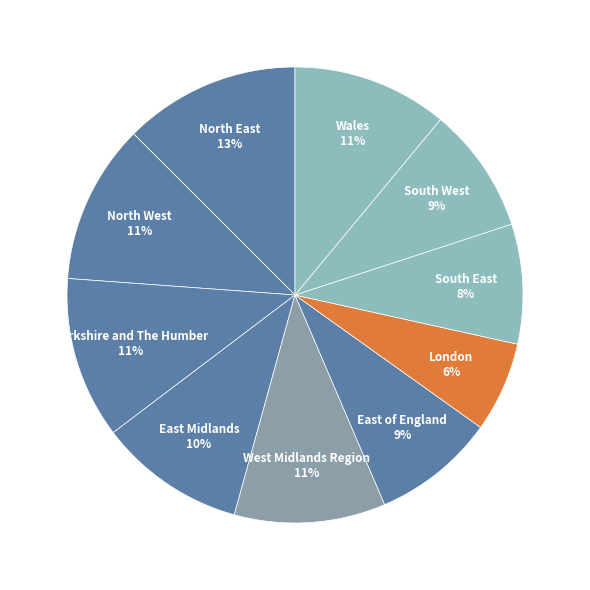

Is there any slice that represents more than half of the pie?

No